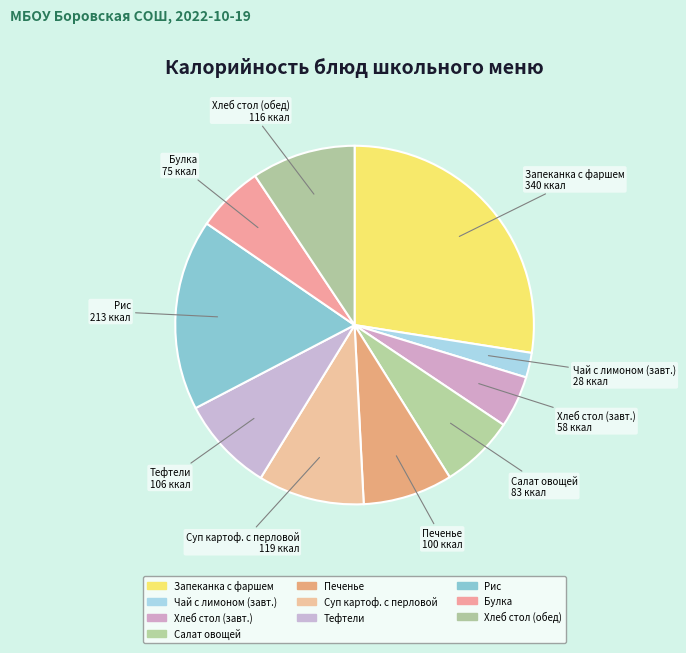

Is the sum of Салат овощей and Рис greater than half?

No